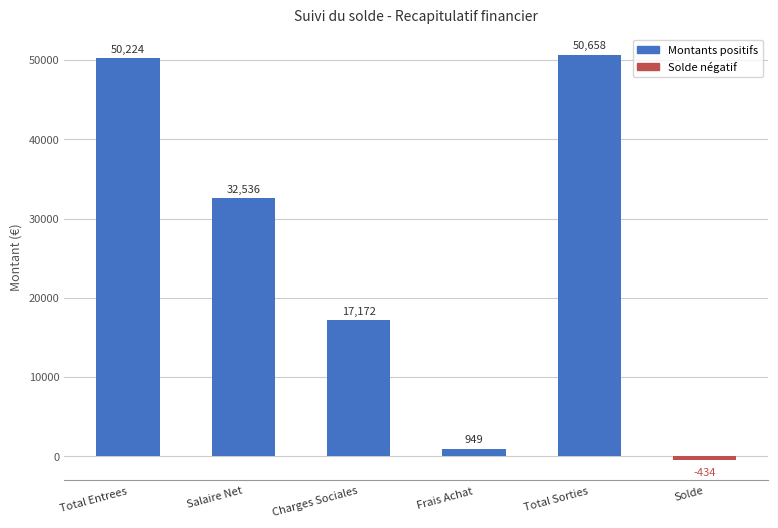

Where does the data first go above 32536?

Total Entrees